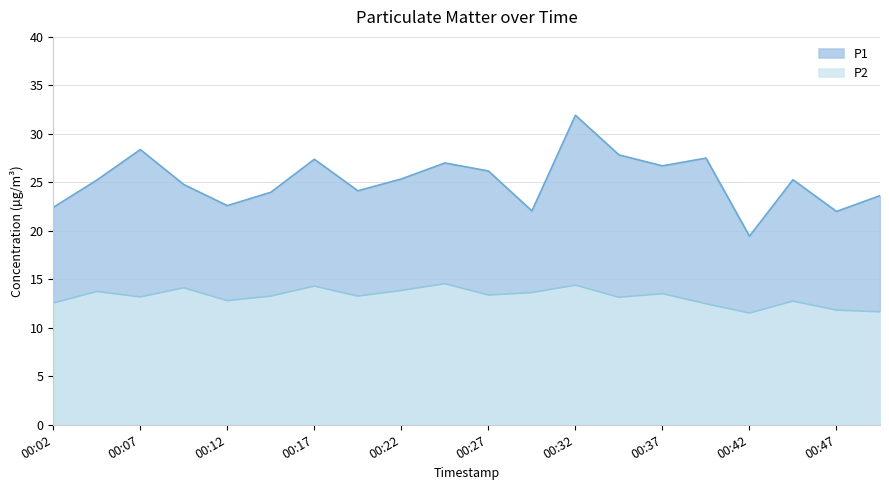

What is the minimum value shown in the chart?

11.5